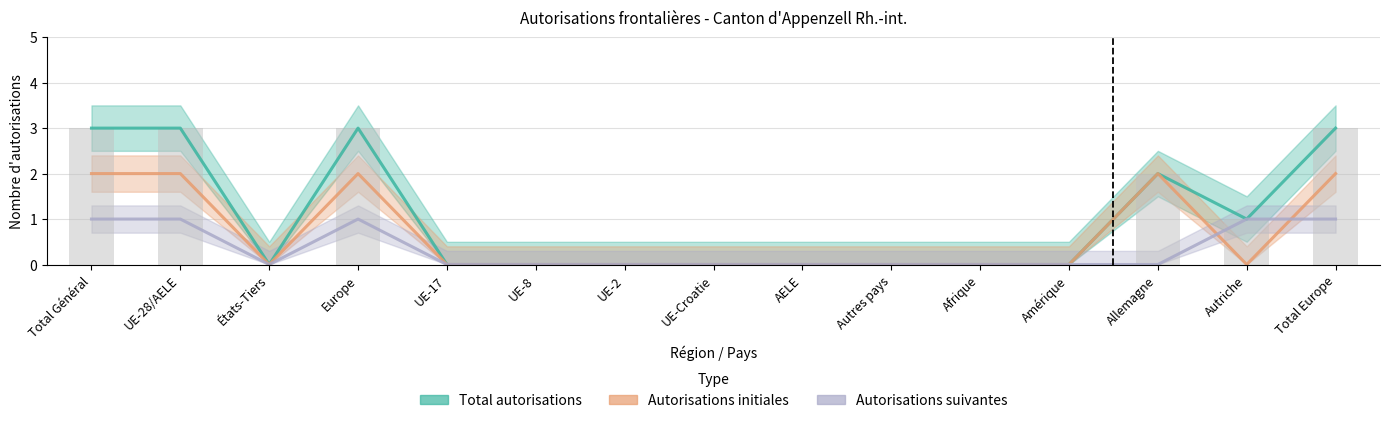

What is the maximum value shown in the chart?

3